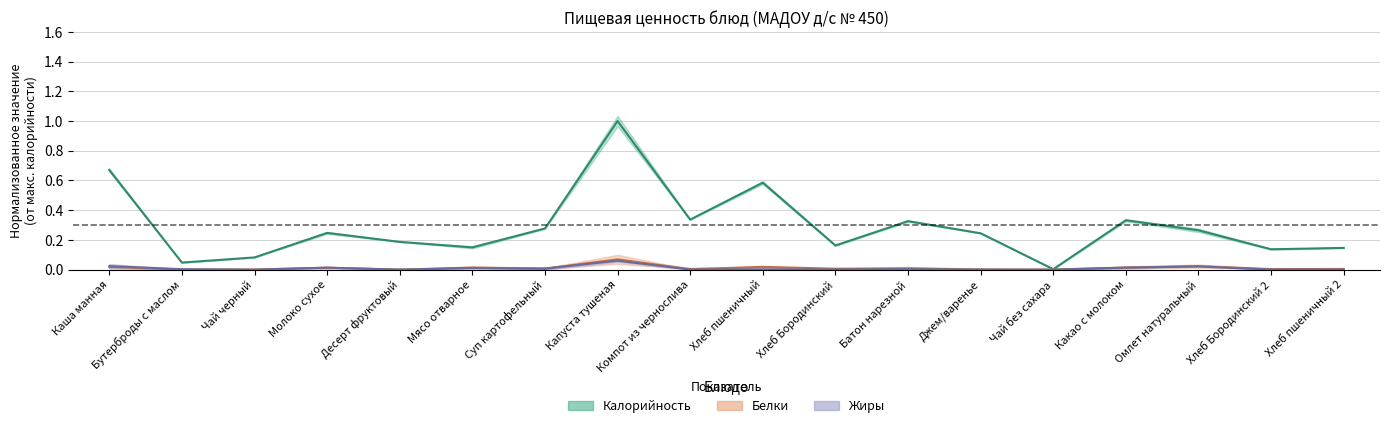

Rank the series at Джем/варенье from highest to lowest value.

Калорийность, Белки, Жиры